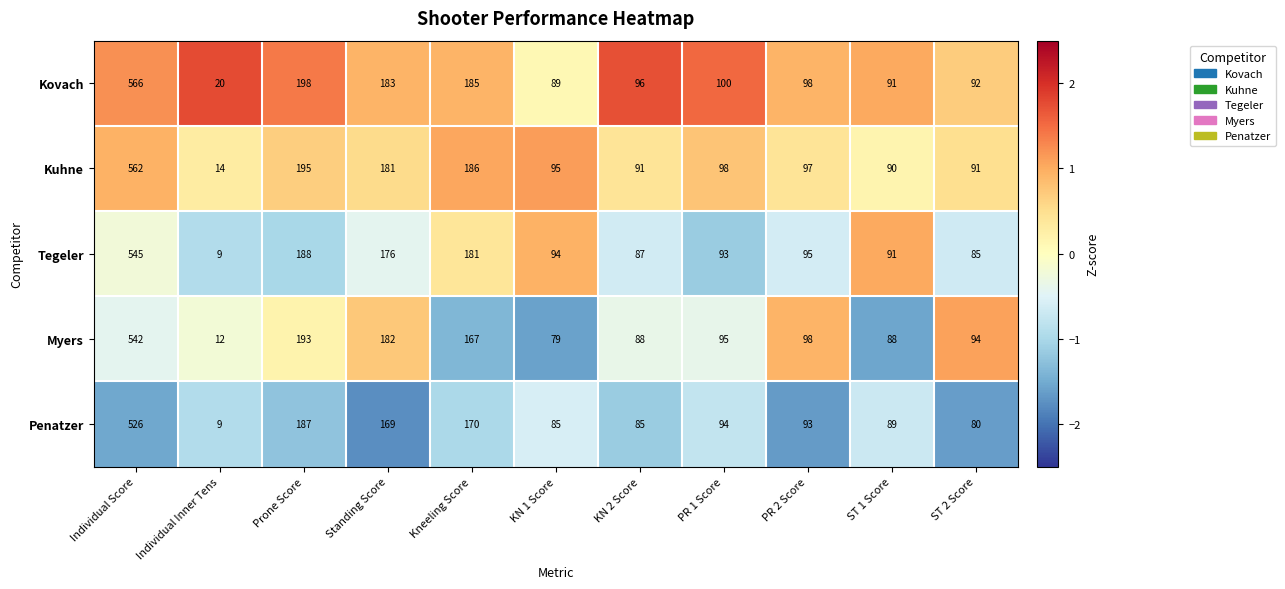

True or false: Penatzer has a value of 57 at KN 1 Score.

False